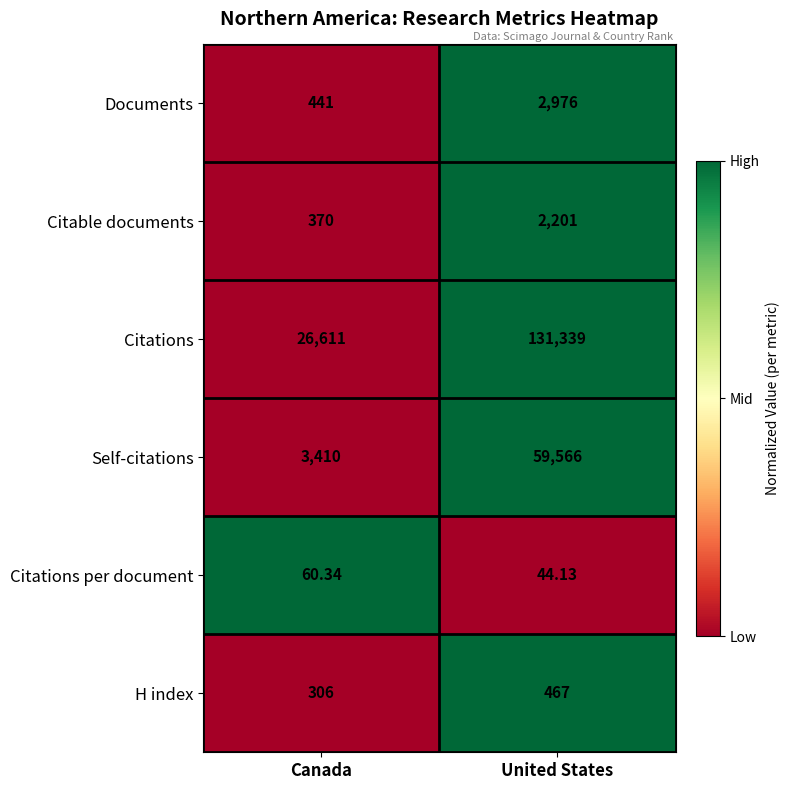

At which category is the sum across all series the highest?

United States